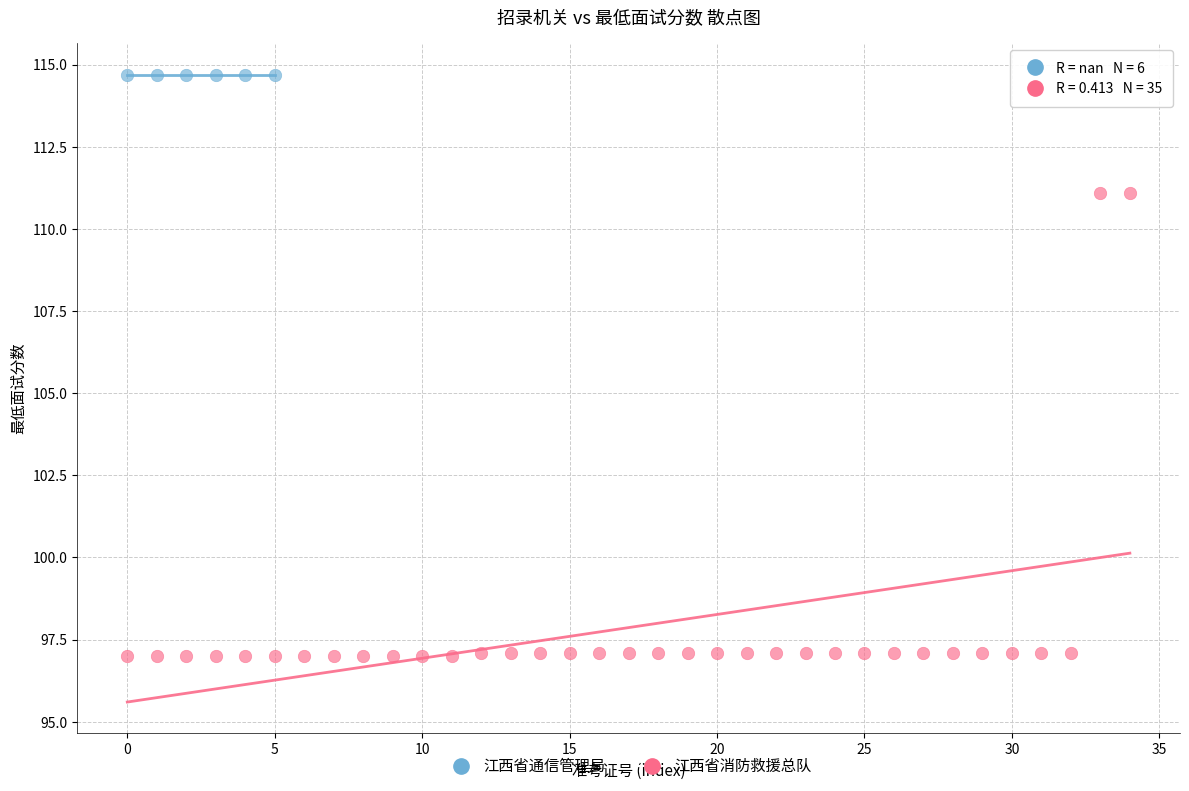

Which series contains the lowest Y value?

江西省消防救援总队